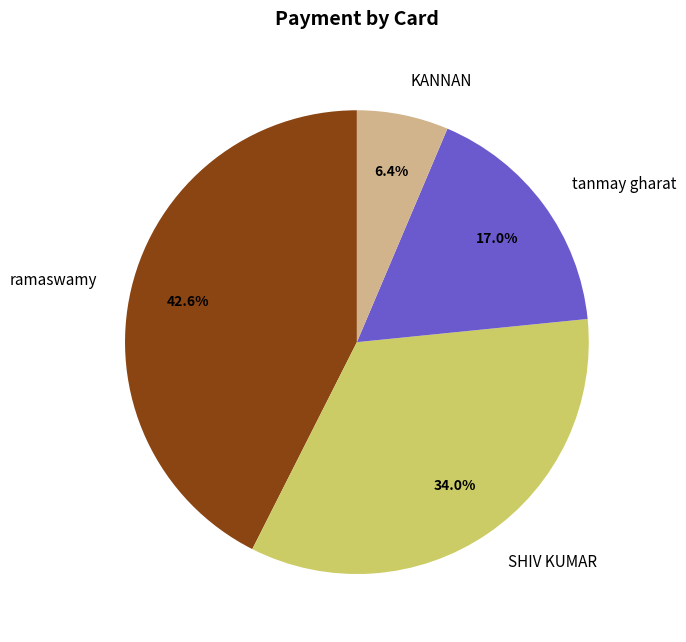

The SHIV KUMAR slice represents 20% of the pie. True or false?

False